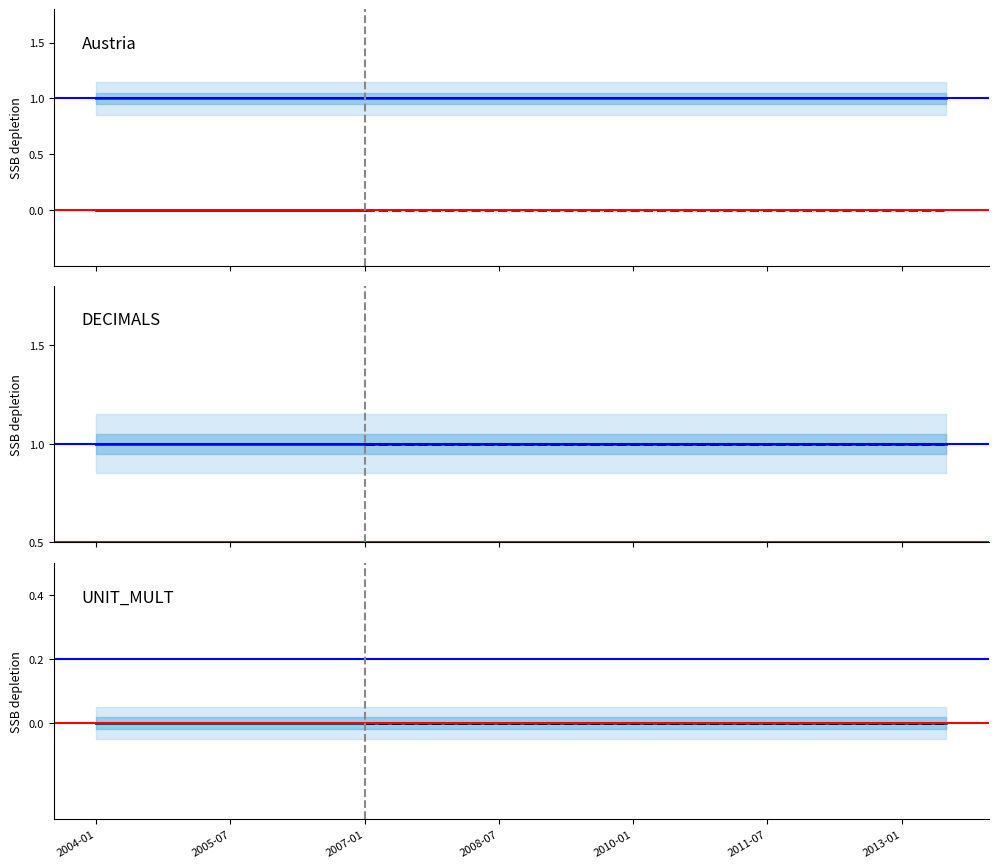

What is the maximum value for DECIMALS?

1